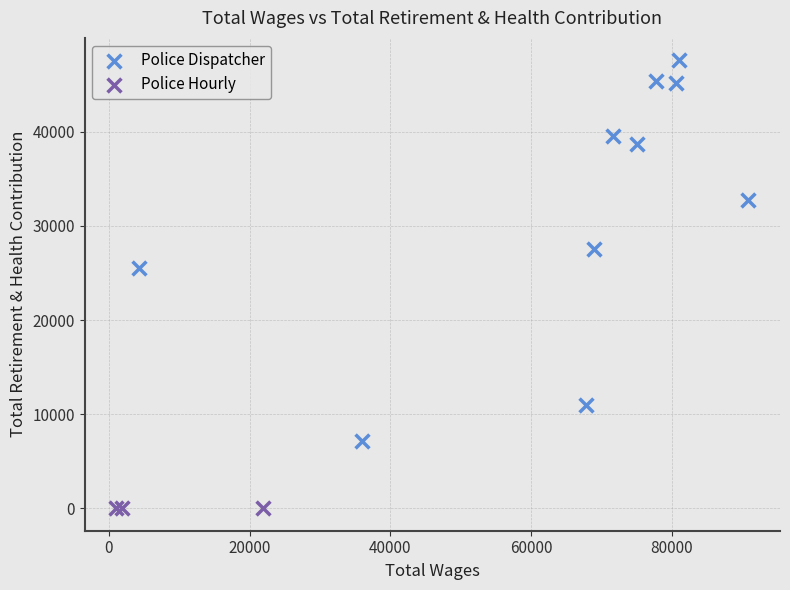

Which series reaches the minimum Y coordinate?

Police Hourly